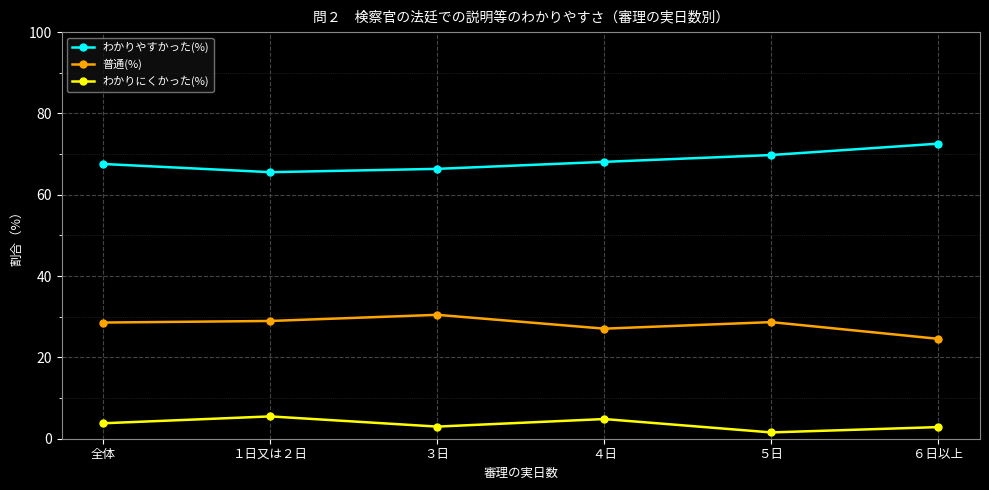

What is the difference between the highest and lowest values at １日又は２日?

60.1